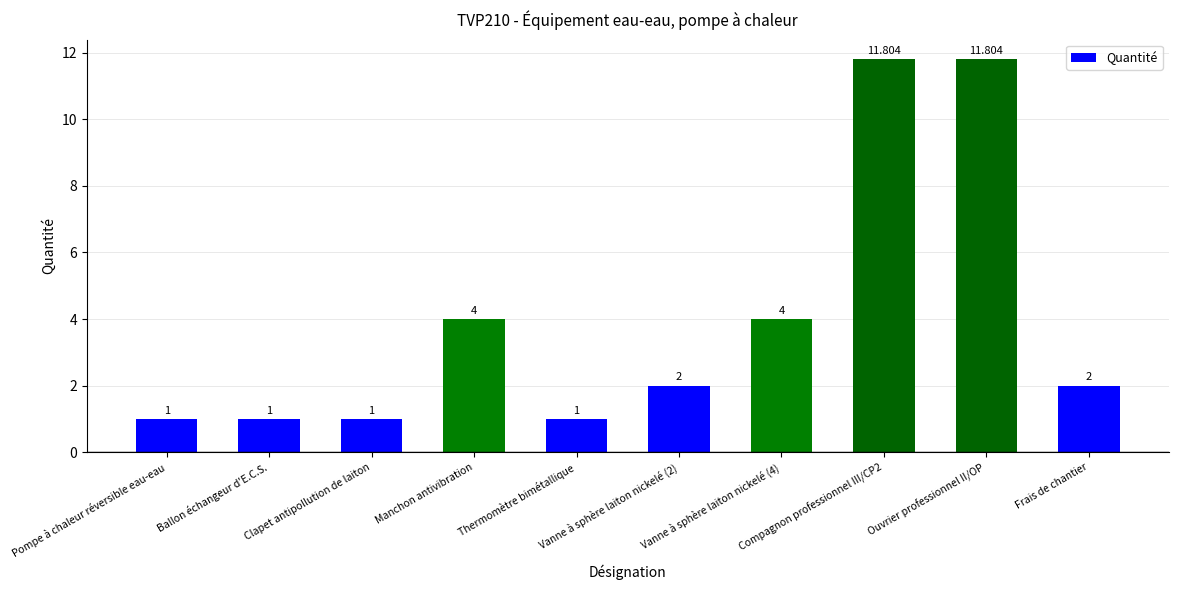

Approximately how many times larger is the value at Pompe à chaleur réversible eau-eau compared to Vanne à sphère laiton nickelé (4)?

0.2